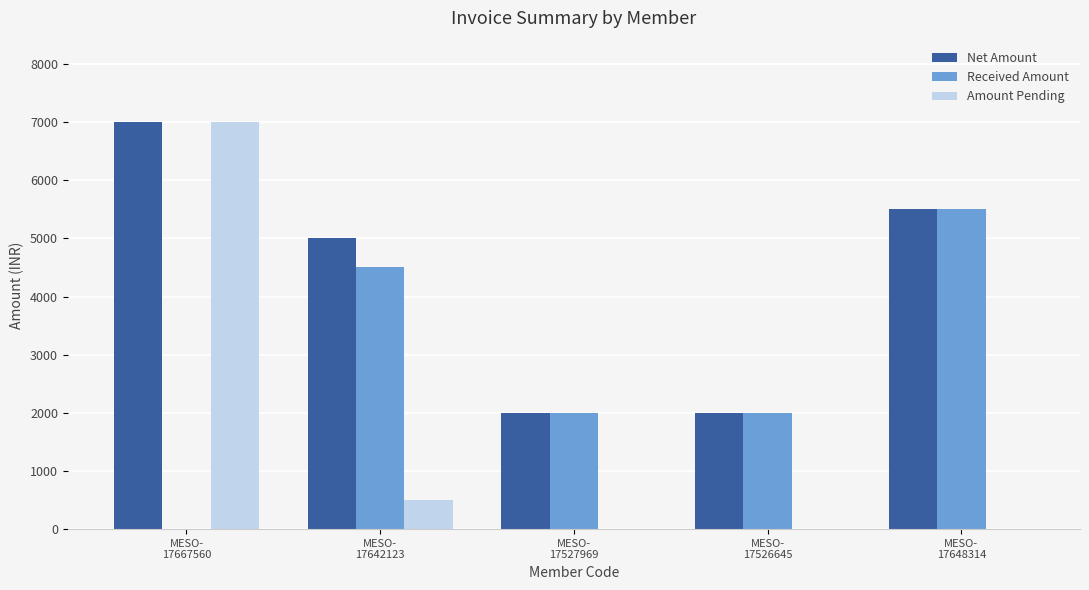

What is the highest value of the Amount Pending series?

7000